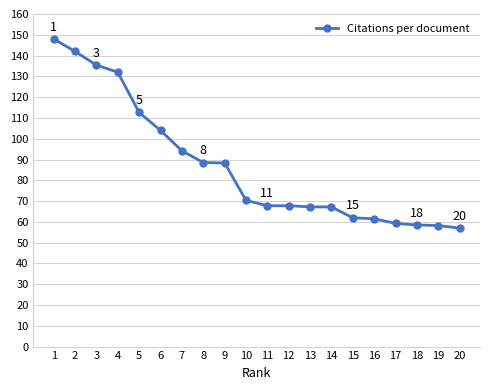

What is the difference between the maximum and minimum values?

91.0